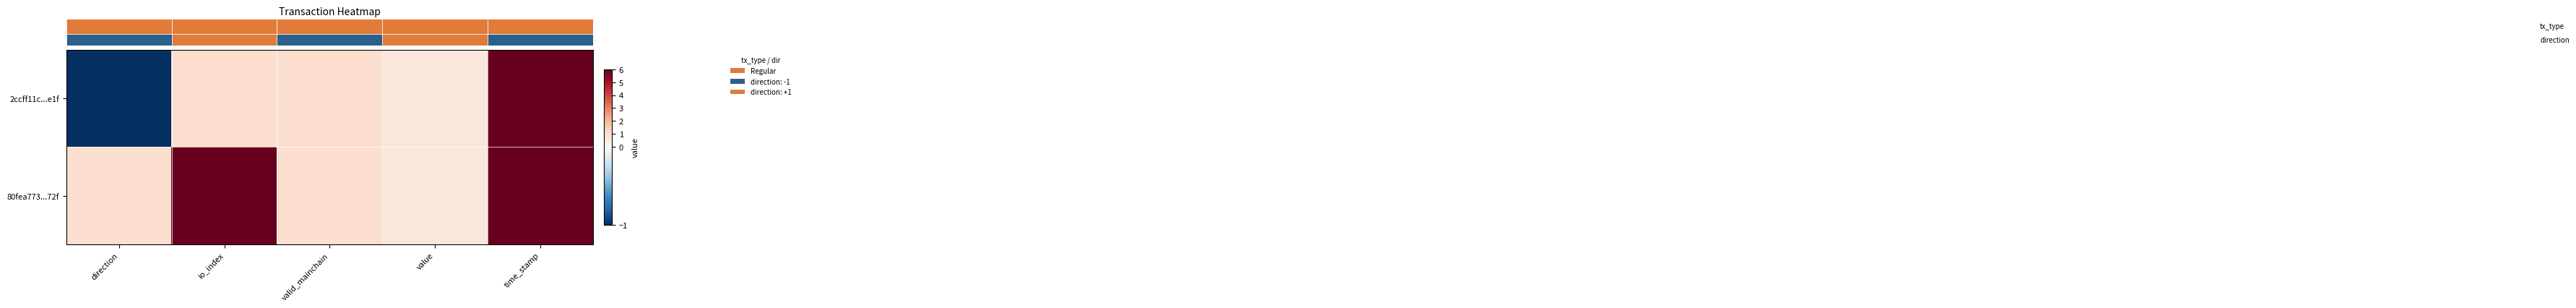

What is the smallest value displayed?

-1.0